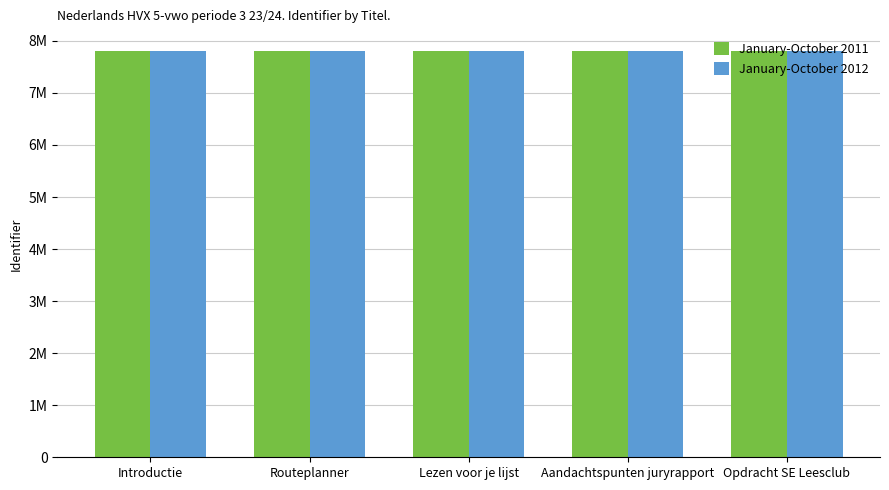

Does the chart contain stacked bars?

No